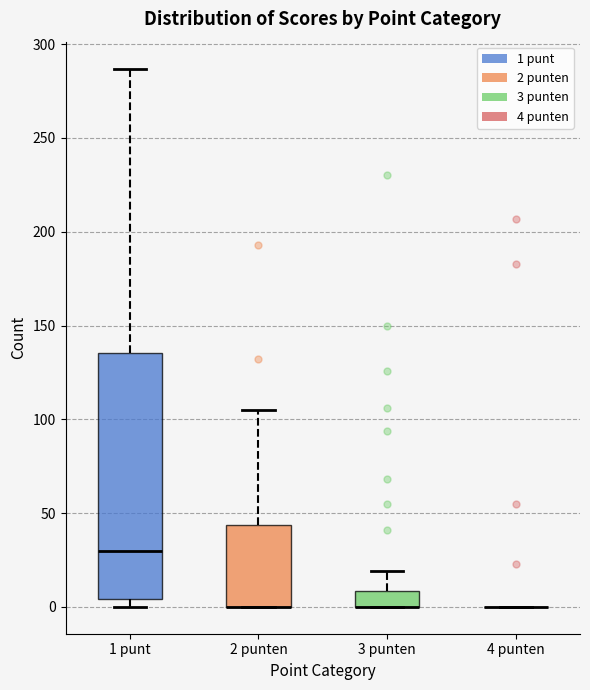

Reading left to right, read every box against the y-axis: the position of its median line, the range the box covers, and the ends of its whiskers. The values are not printed on the chart, so give them approximately, as read against the axis.

1 punt: median 30, box 5 to 135, whiskers 0 to 285
2 punten: median 0 (drawn on the box's lower edge), box 0 to 45, whiskers 0 to 105
3 punten: median 0 (drawn on the box's lower edge), box 0 to 10, whiskers 0 to 20
4 punten: box collapsed to a line at 0, whiskers 0 to 0